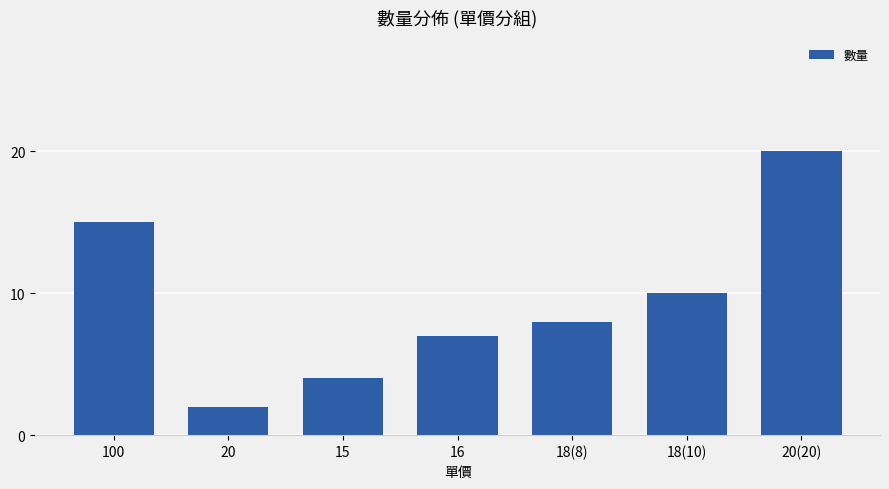

Reading left to right, what are all the values shown in this chart?

100=15	20=2	15=4	16=7	18(8)=8	18(10)=10	20(20)=20